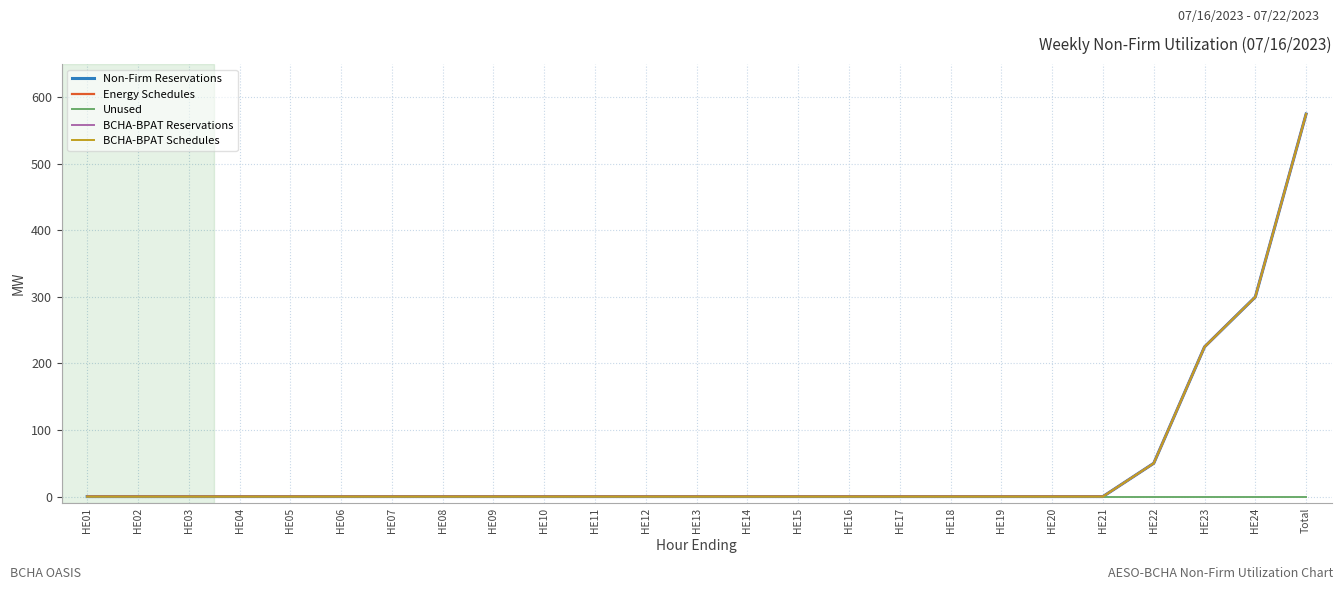

What is the sum of all BCHA-BPAT Schedules values?

1150